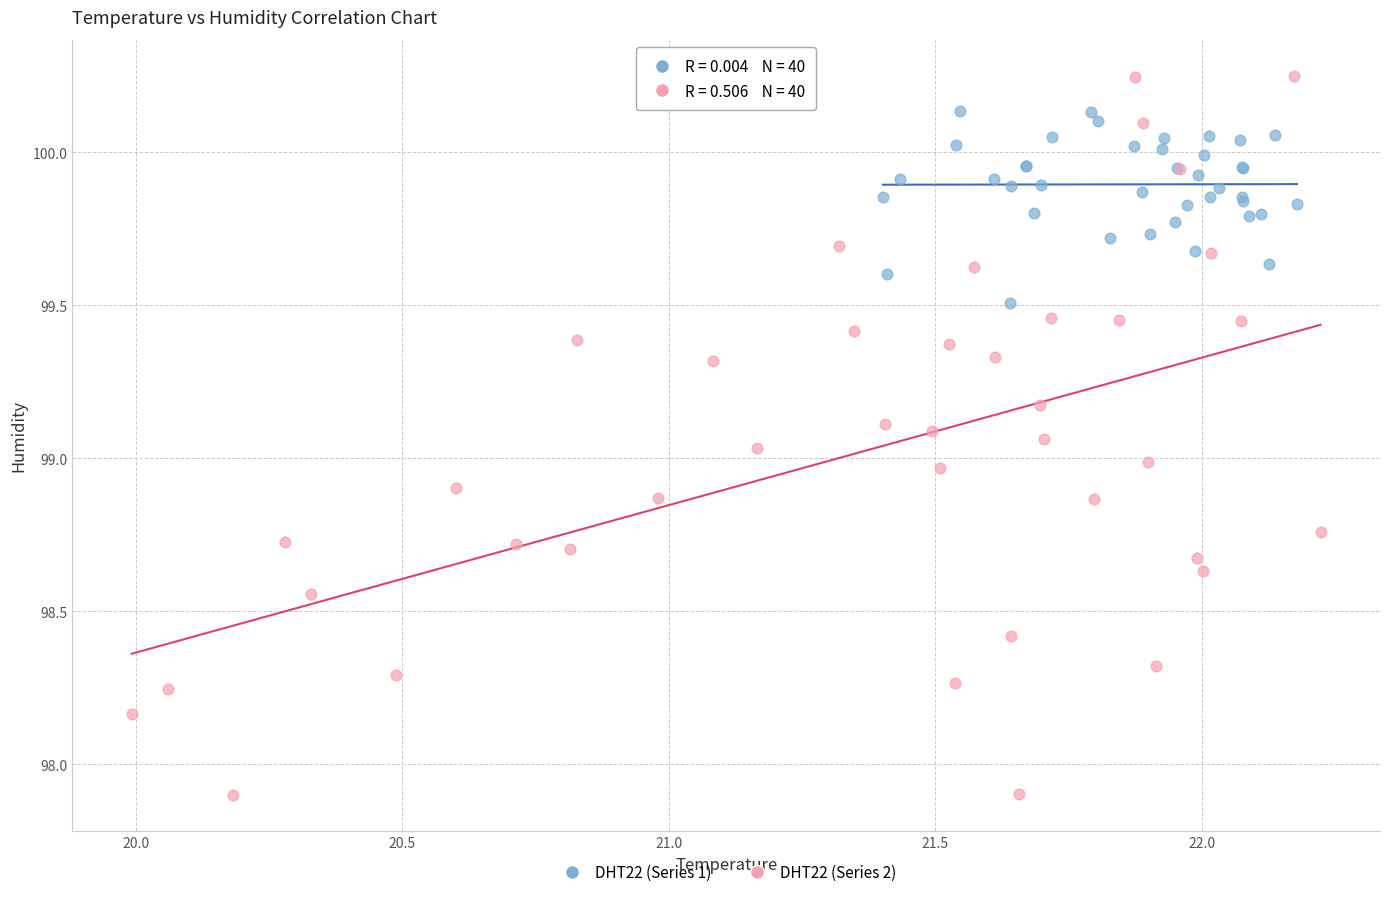

Which series contains the lowest Y value?

DHT22 (Series 2)